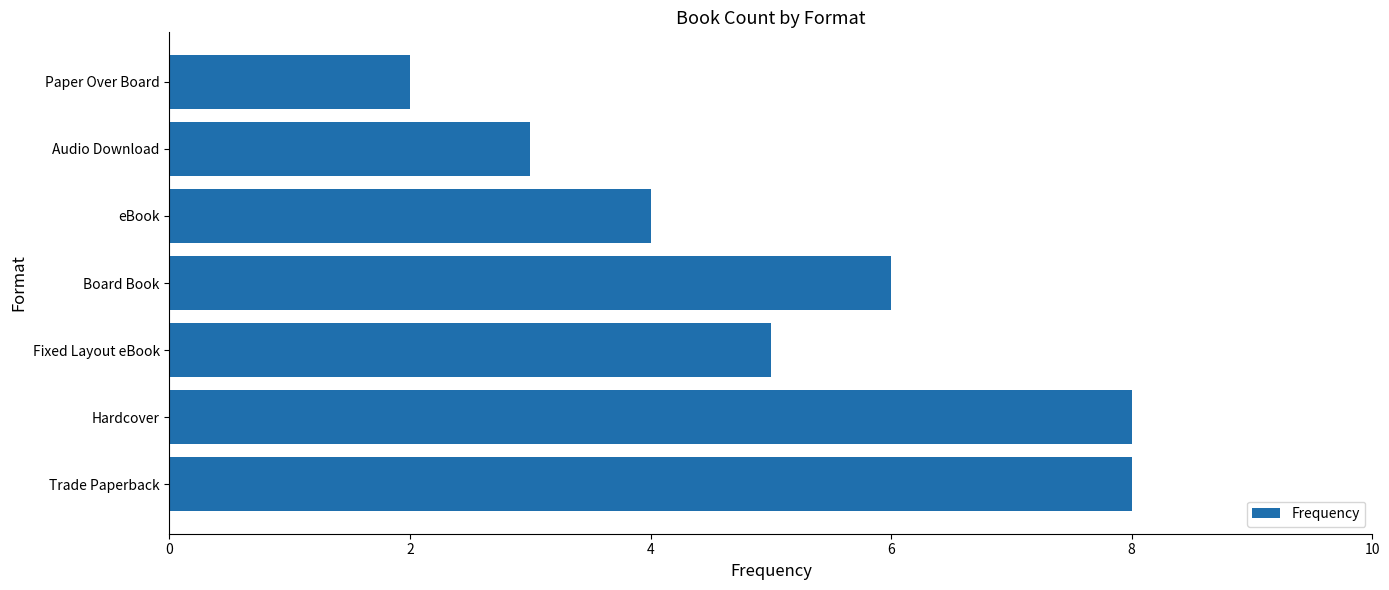

What is the difference between the maximum and second lowest values?

5